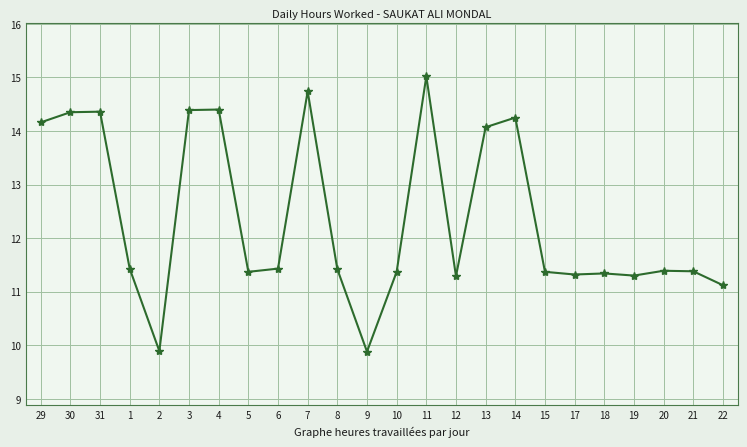

What is the difference between the maximum and minimum values?

5.1